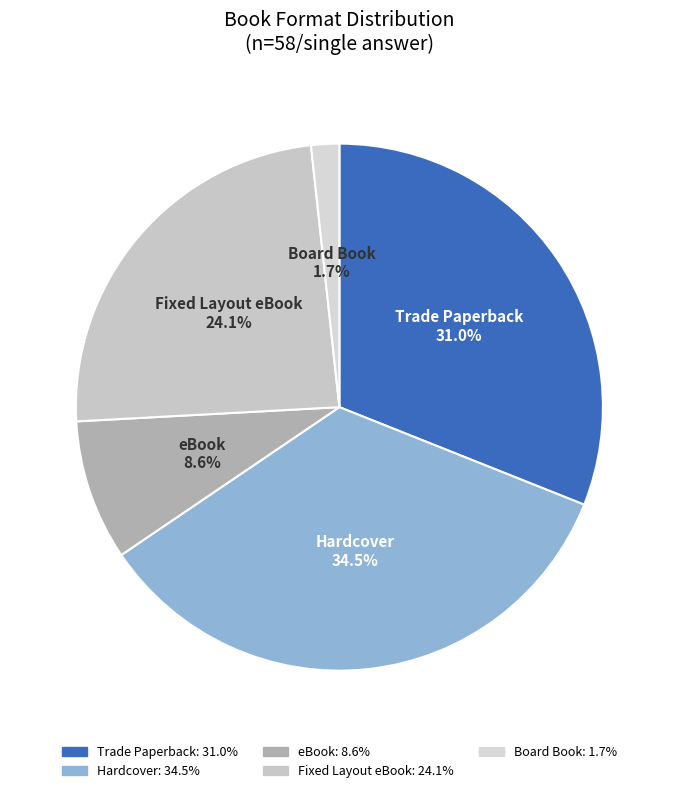

Between Fixed Layout eBook and eBook, which is larger?

Fixed Layout eBook